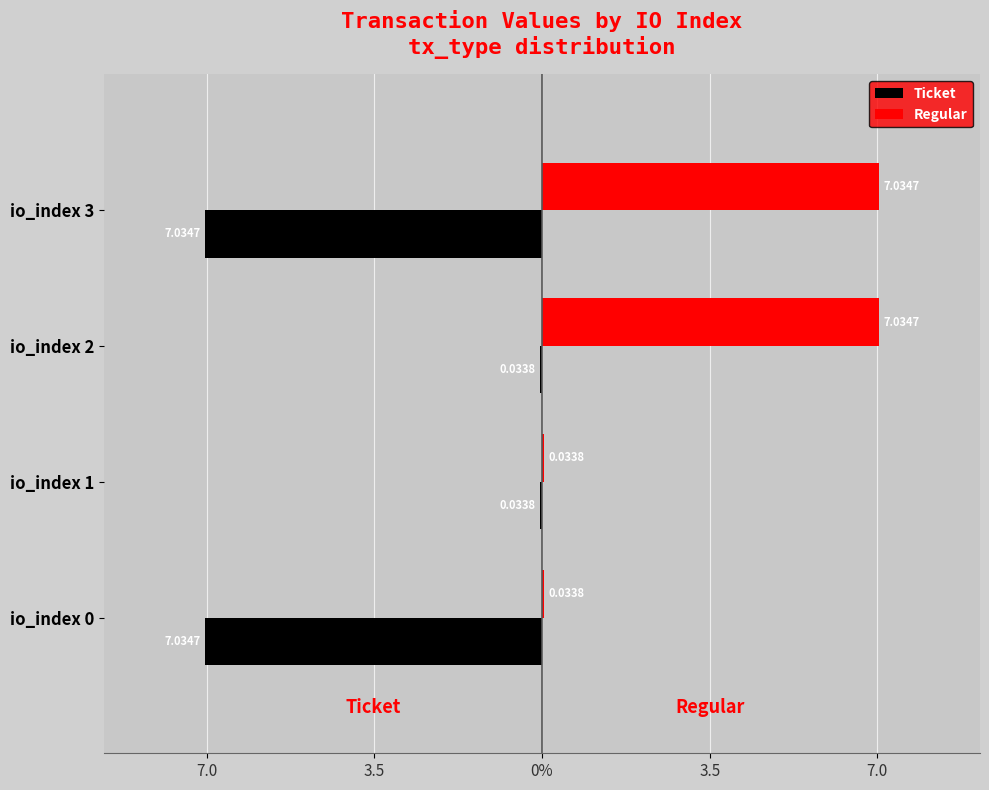

What are all the series names shown in the legend?

Ticket, Regular